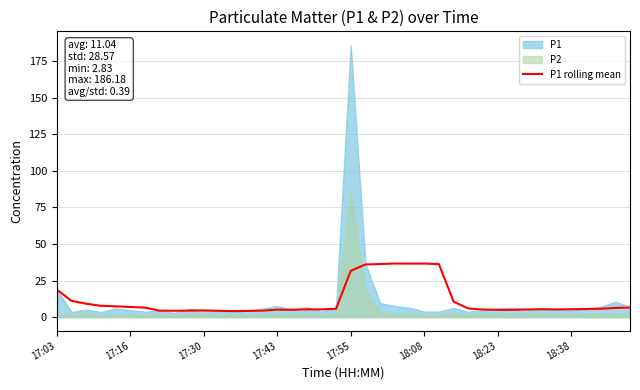

What is the maximum value for P1 rolling mean?

36.6